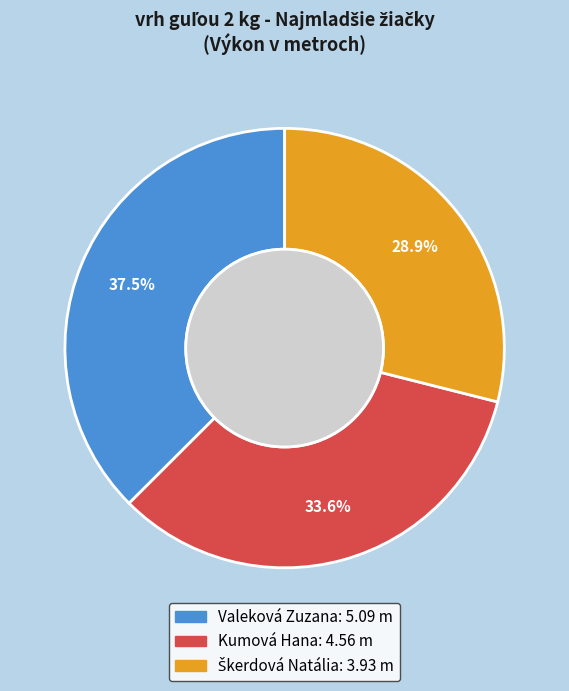

Does Kumová Hana represent more than half of the total?

No